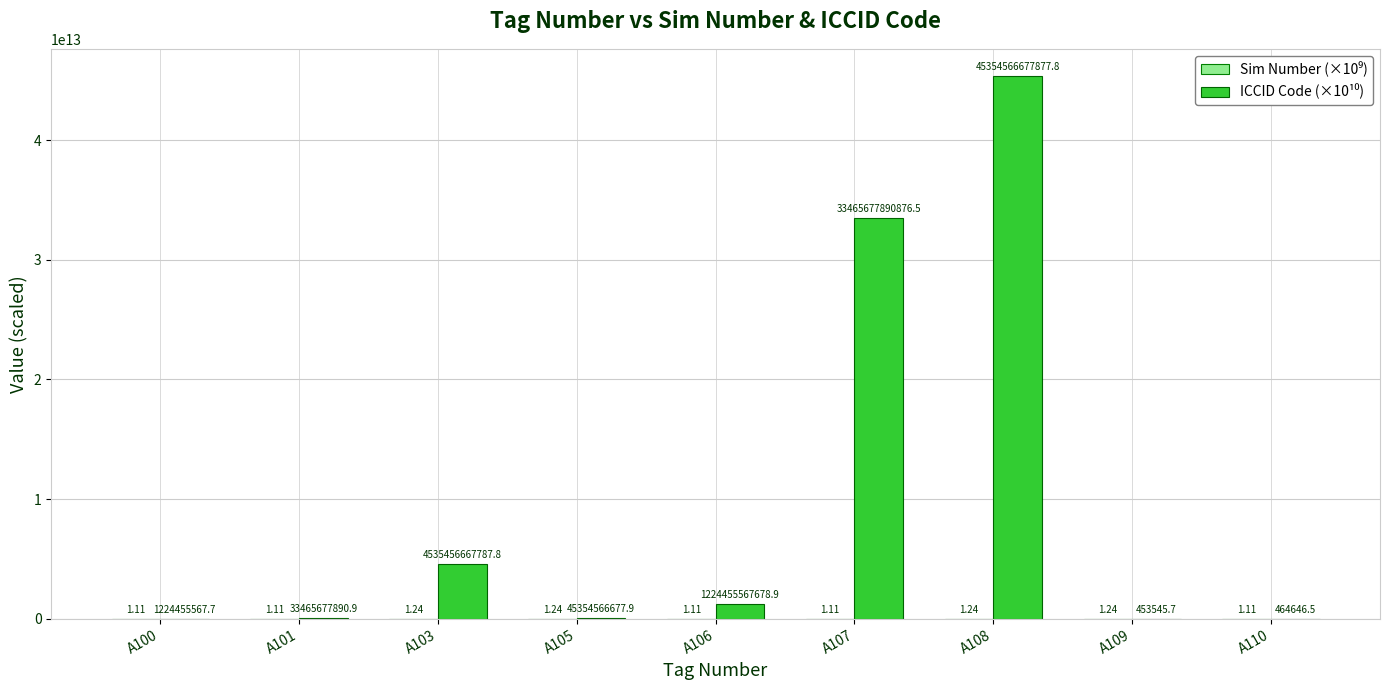

At which category is the sum across all series the highest?

A108